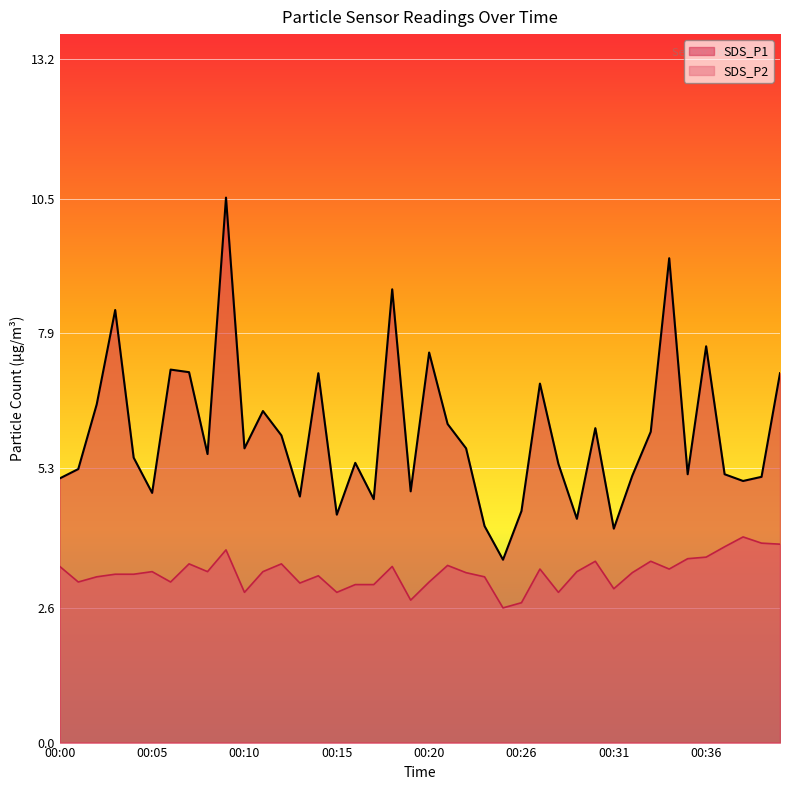

How many data points in SDS_P1 are above 5?

30